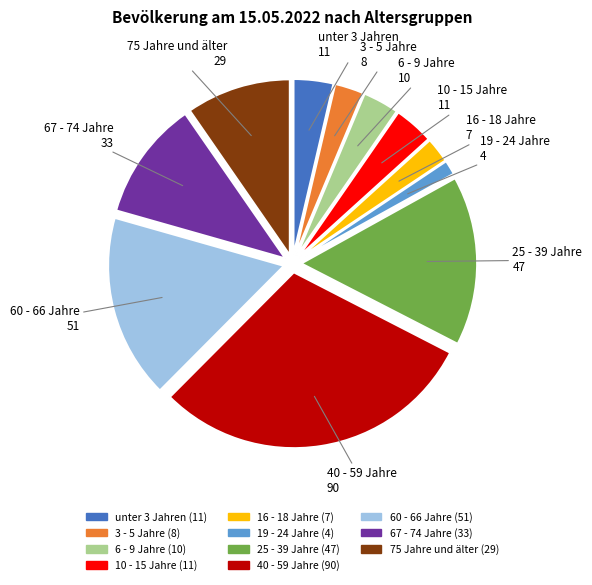

Is it true that 60 - 66 Jahre is 17% of the pie?

True